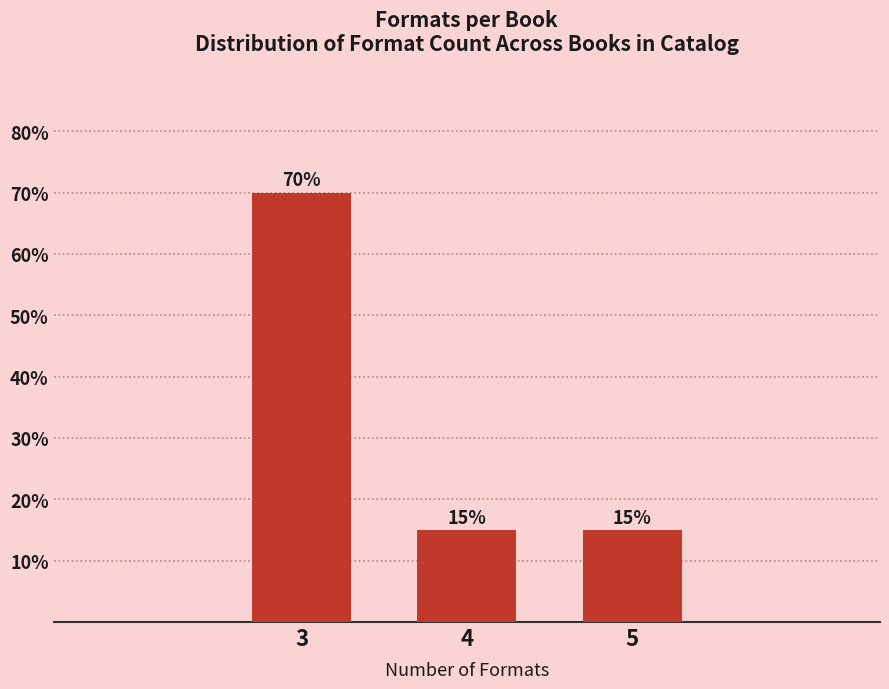

Reading left to right, what are all the values shown in this chart?

3=70	4=15	5=15